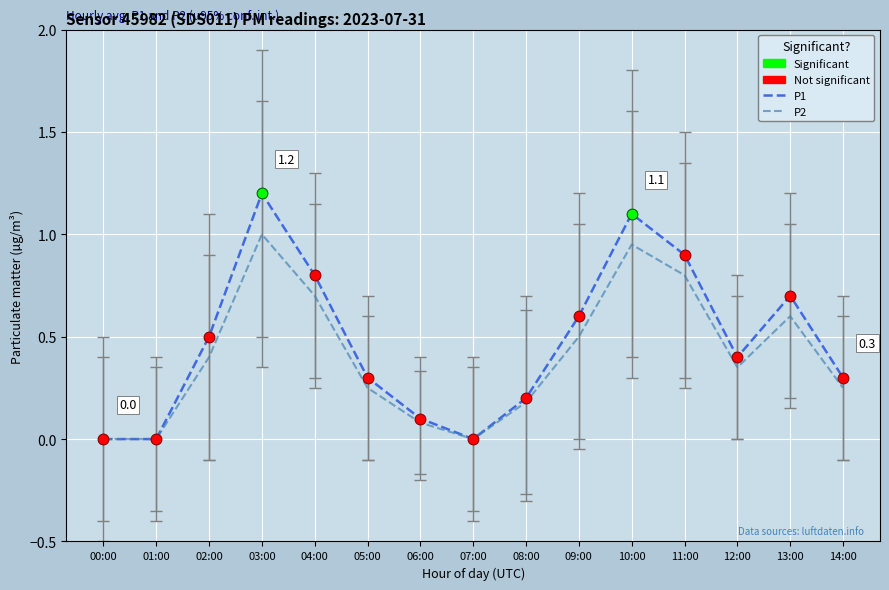

Between 06:00 and 09:00, which series saw the biggest shift?

P1